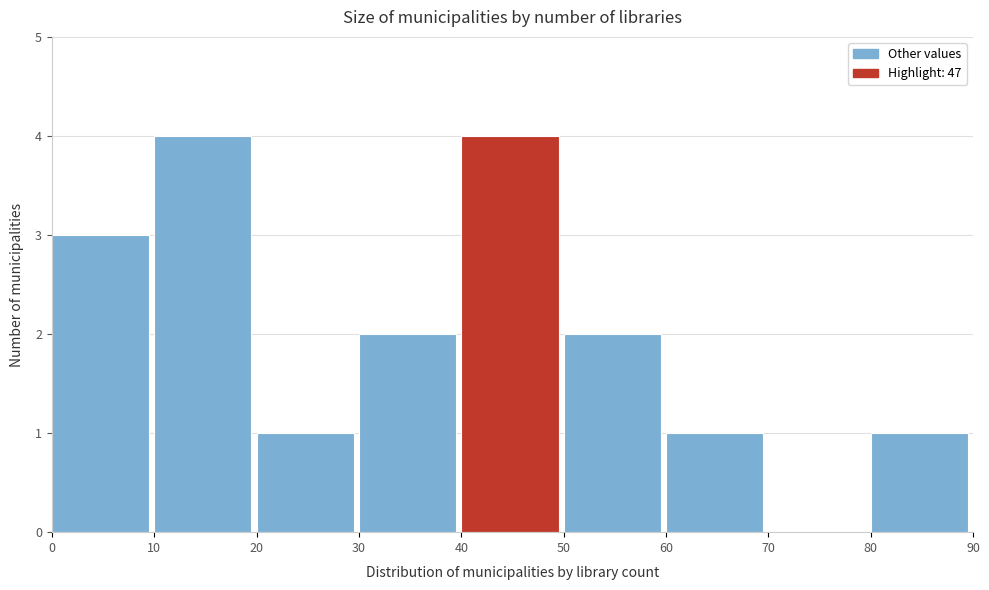

What is the height of the bar covering 0 to 10 on the x-axis? The values are not printed on the chart, so give them approximately, as read against the axis.

3